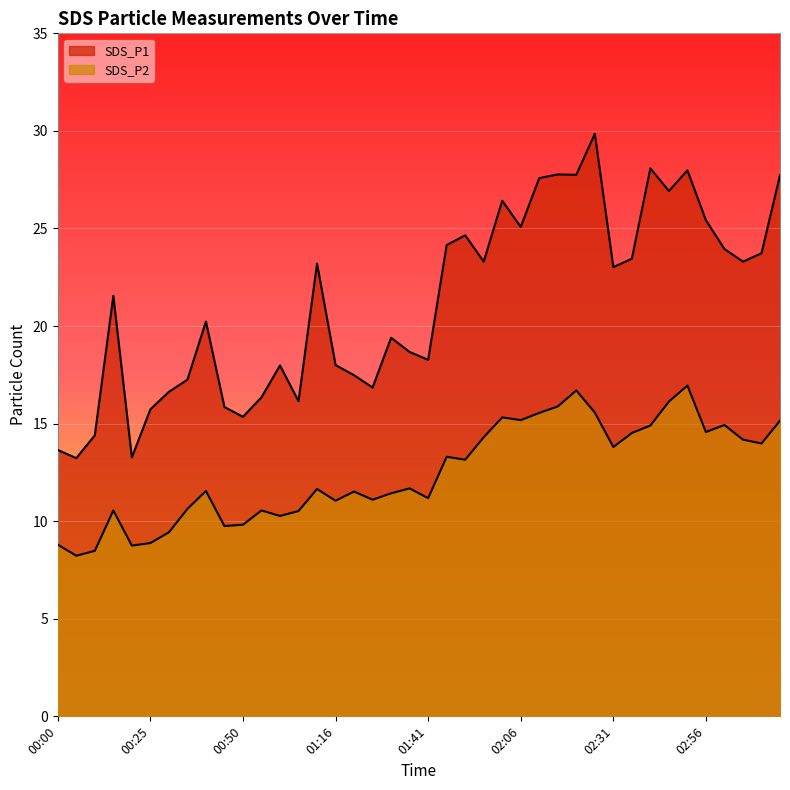

What are all the series names shown in the legend?

SDS_P1, SDS_P2